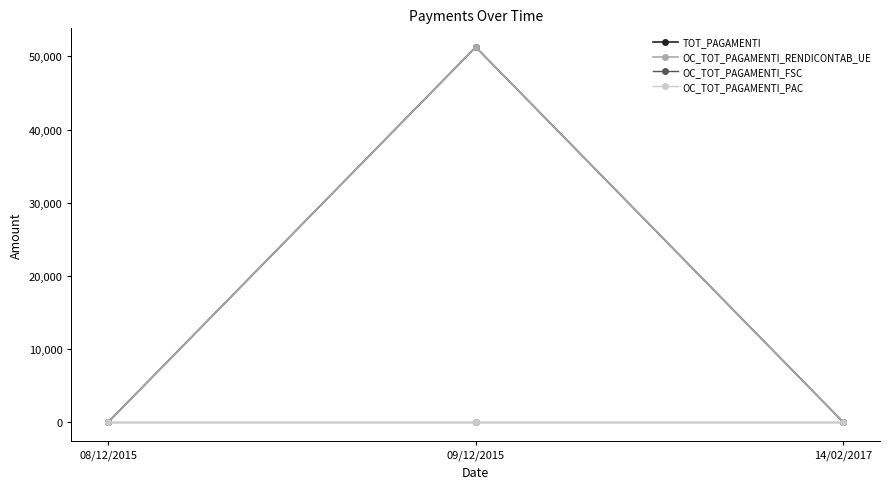

Is it true that OC_TOT_PAGAMENTI_RENDICONTAB_UE equals 51267.8 at 09/12/2015?

True